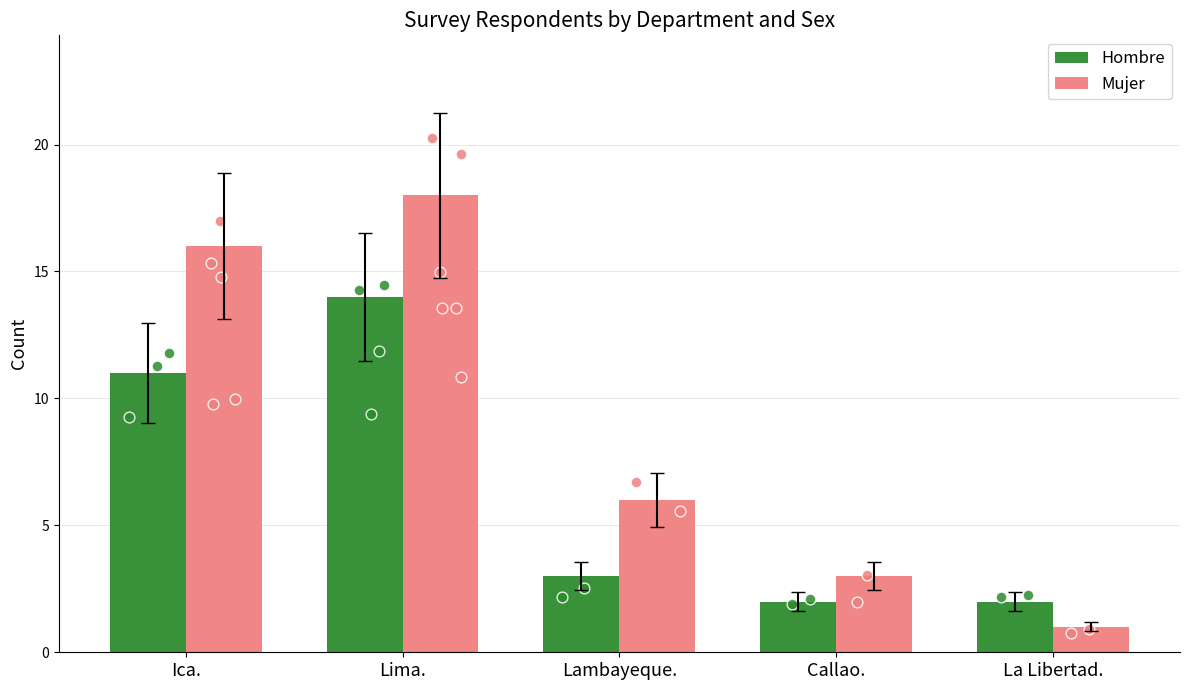

Which series has the largest total across all categories?

Mujer